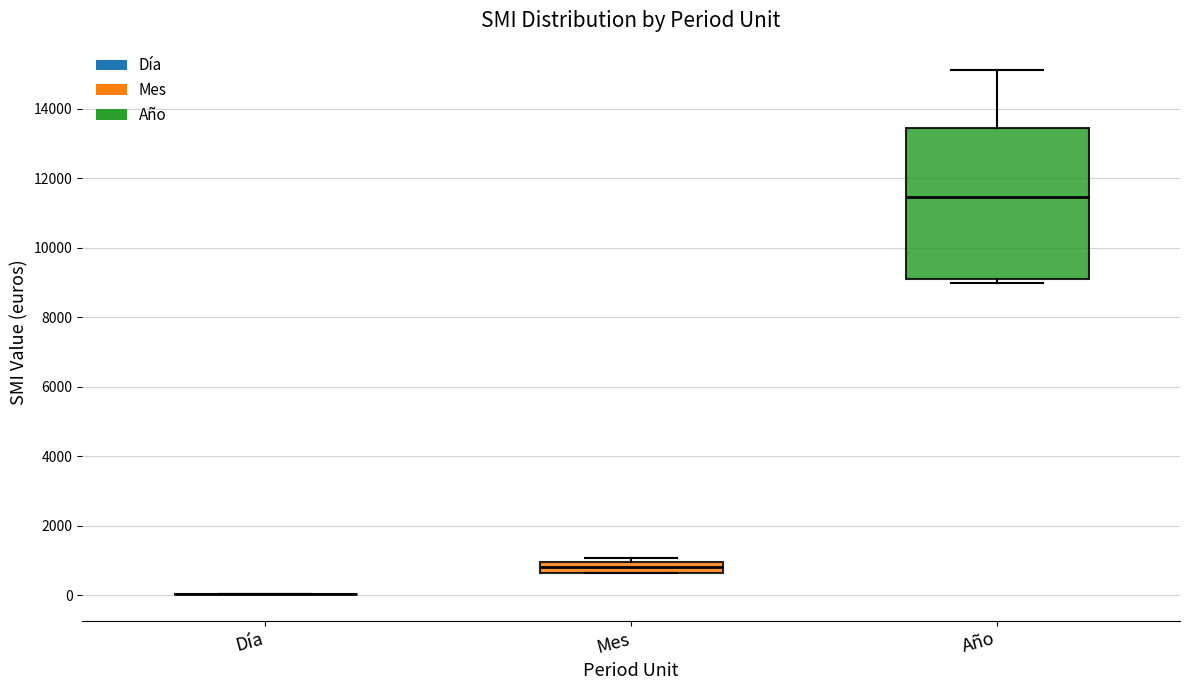

Reading left to right, transcribe this box plot: for each box, give where its median line is, the range the box spans, and where its two whiskers end, as read against the y-axis. The values are not printed on the chart, so give them approximately, as read against the axis.

Día: box collapsed to a line at 0, whiskers 0 to 0
Mes: median 800, box 600 to 1000, whiskers 600 to 1000 (just above the box's upper edge)
Año: median 11400, box 9200 to 13400, whiskers 9000 to 15200